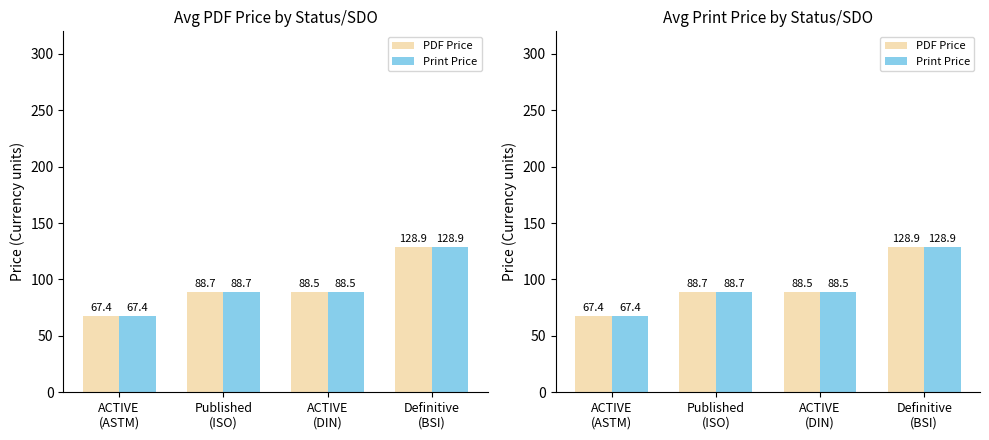

Where is PDF Price nearest to the value 98?

Published
(ISO)